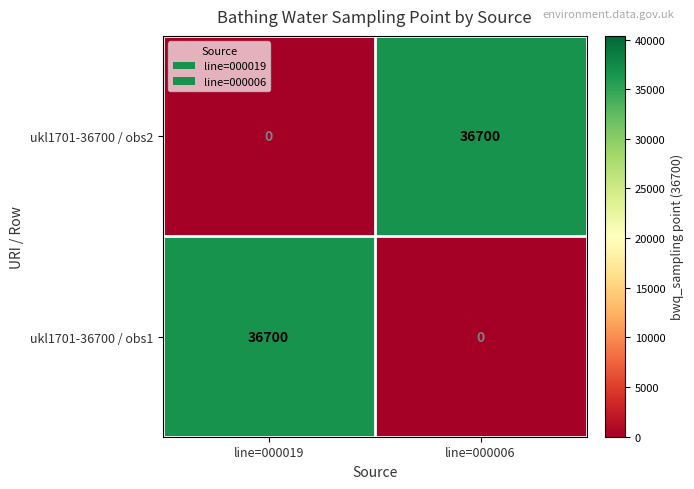

How many distinct data groups are displayed?

2